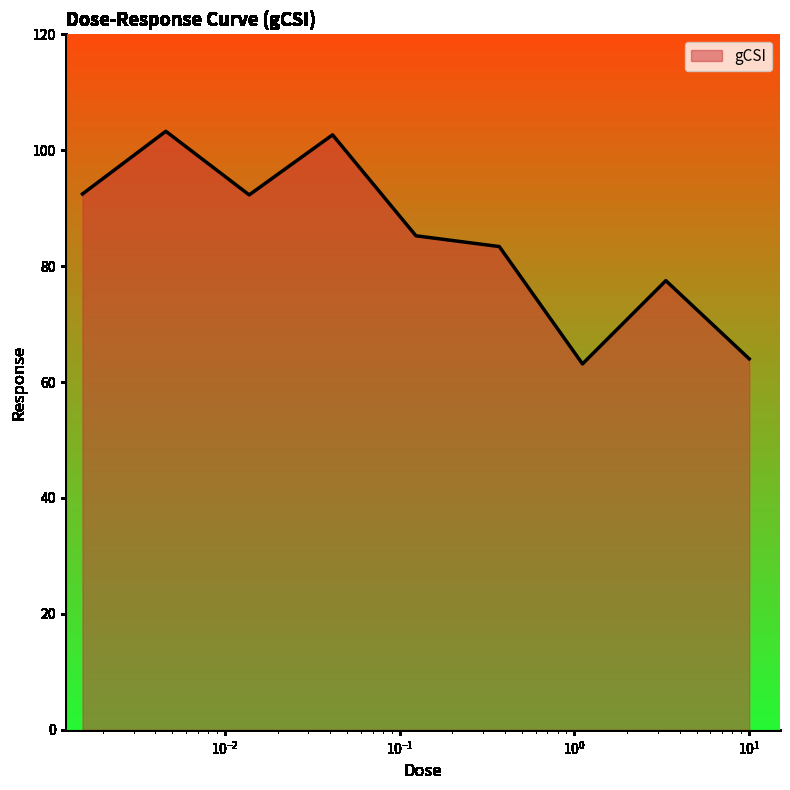

What is the greatest value displayed?

103.3